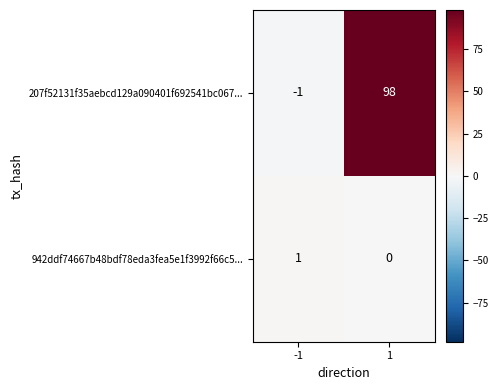

Rank the series at -1 from highest to lowest value.

942ddf74667b48bdf78eda3fea5e1f3992f66c5..., 207f52131f35aebcd129a090401f692541bc067...